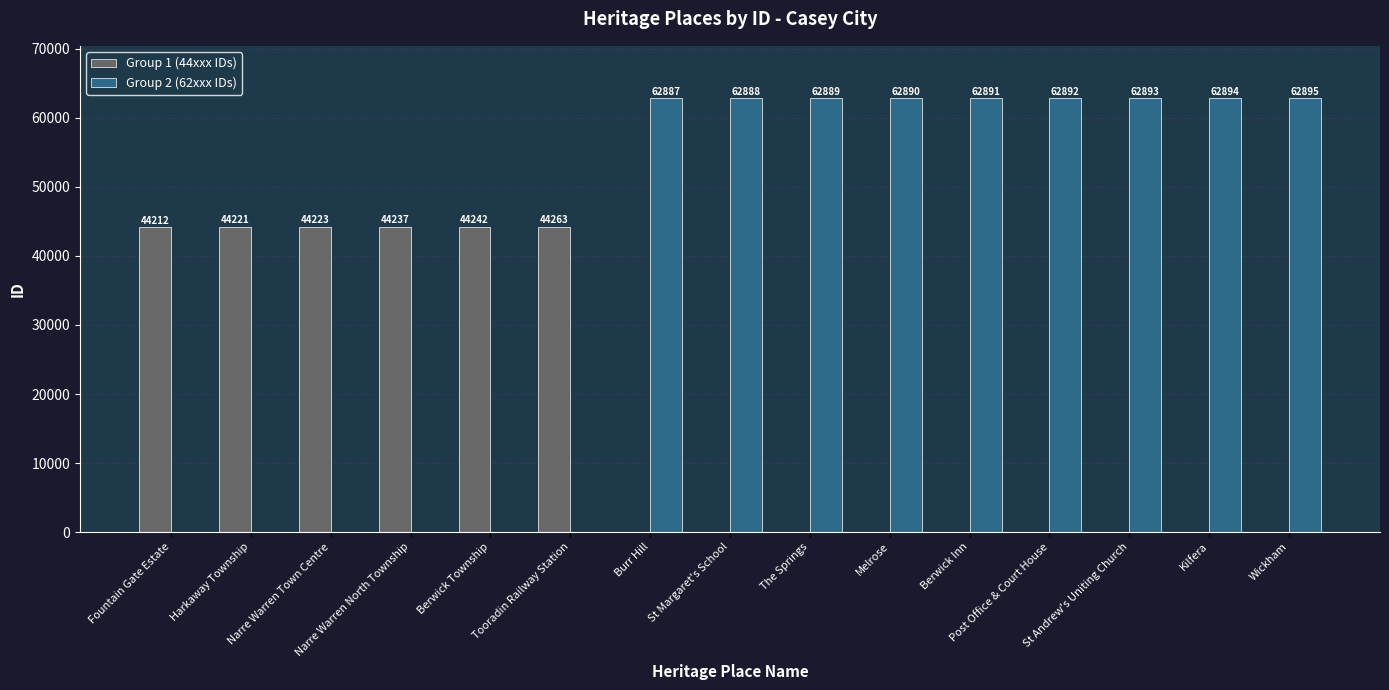

Is the value of Group 2 (62xxx IDs) at Fountain Gate Estate greater than the value of Group 1 (44xxx IDs) at Tooradin Railway Station?

No